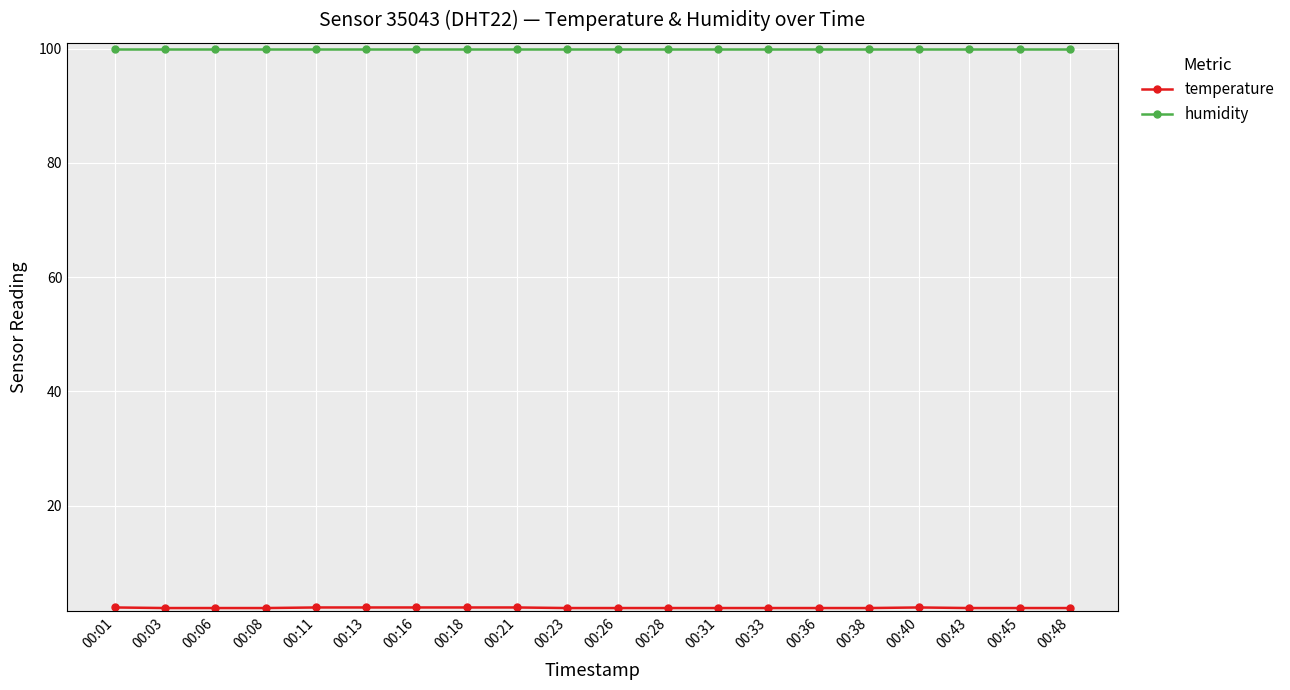

Which series has the largest total across all categories?

humidity